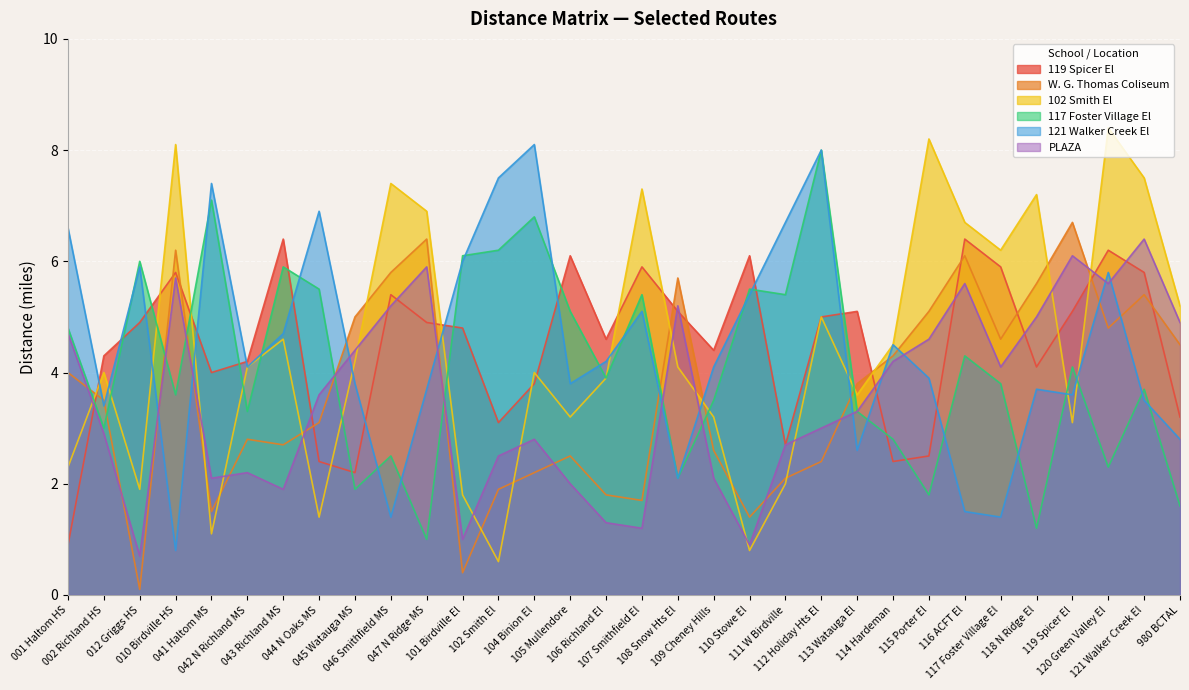

At which category does the chart reach its peak across all series?

120 Green Valley El